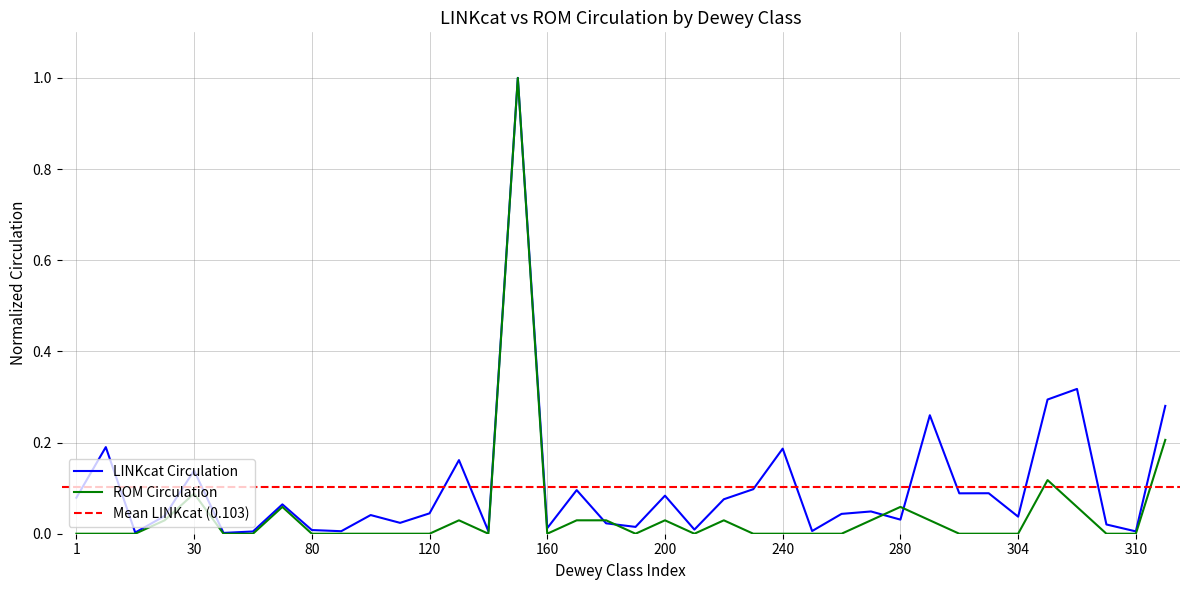

At which category is the sum across all series the highest?

150